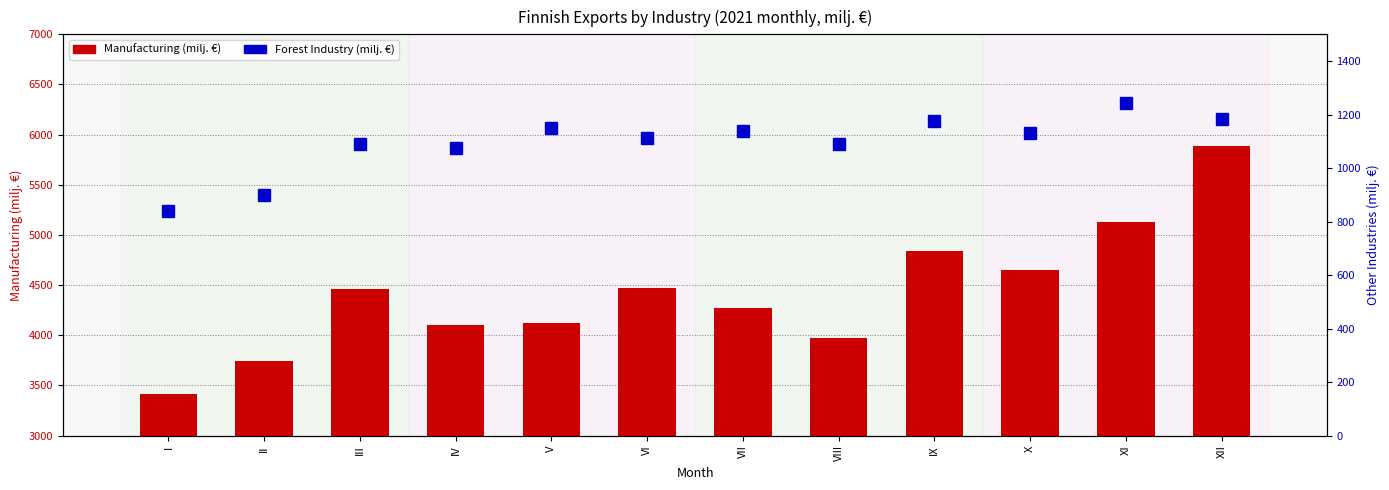

Is the value of Forest Industry at III greater than the value of Manufacturing at IX?

No